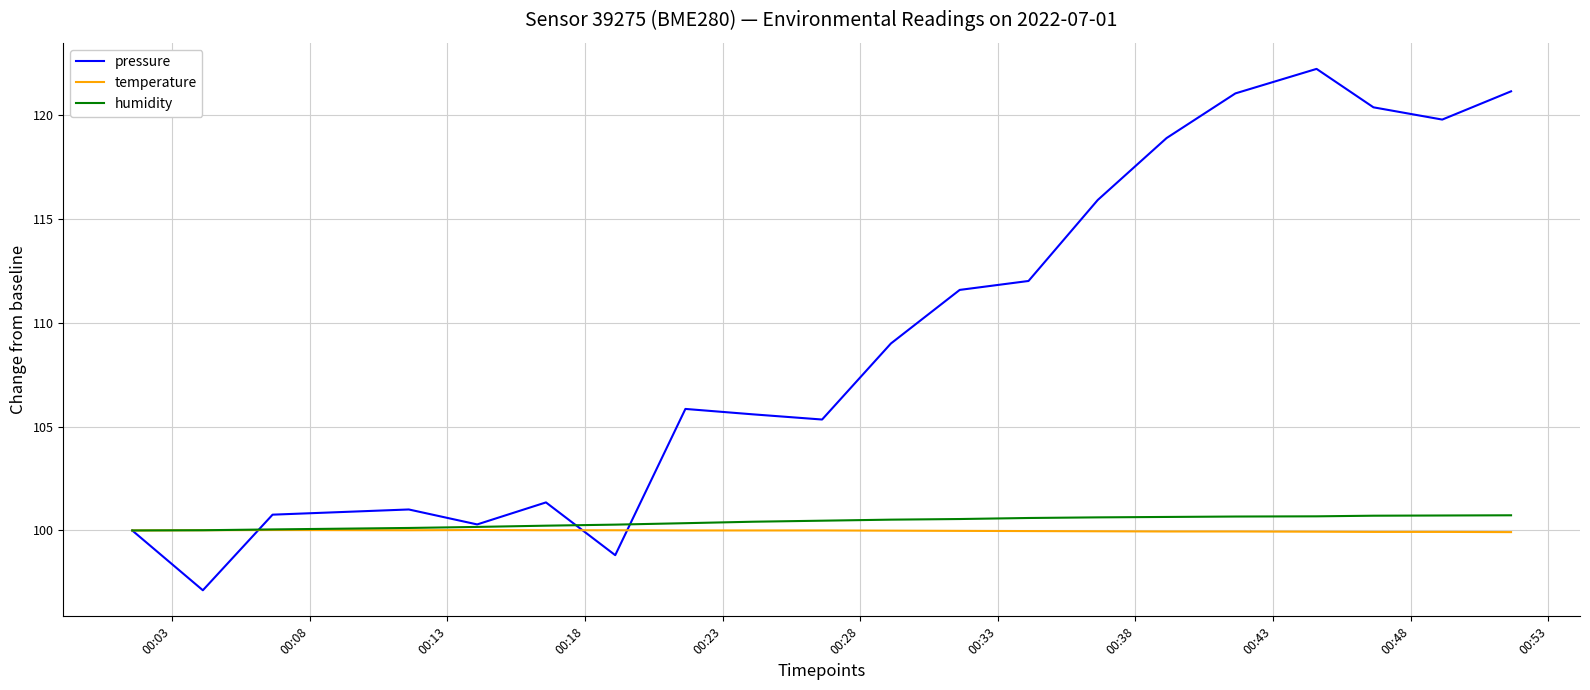

What is the maximum value for pressure?

122.2